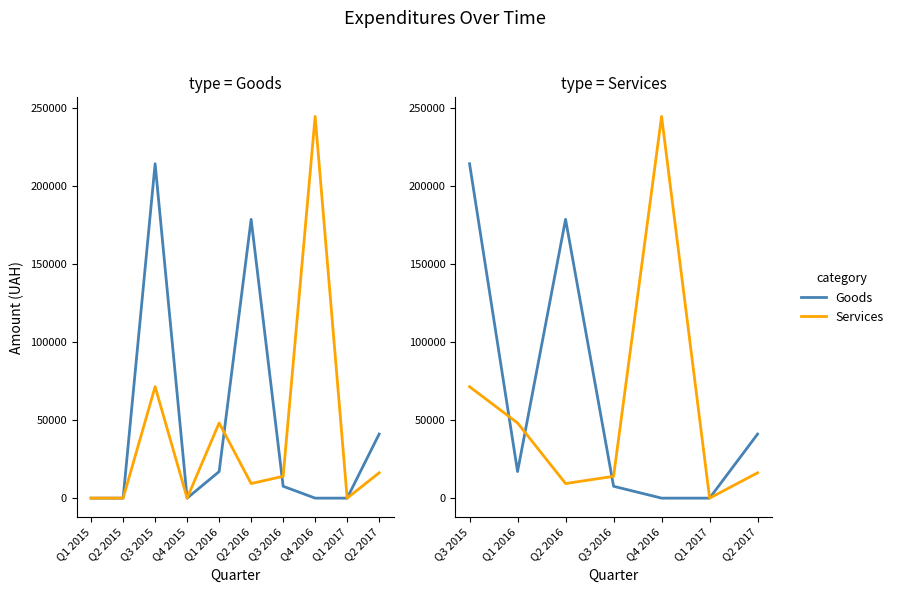

Rank the series by their average value, from highest to lowest.

Goods, Services